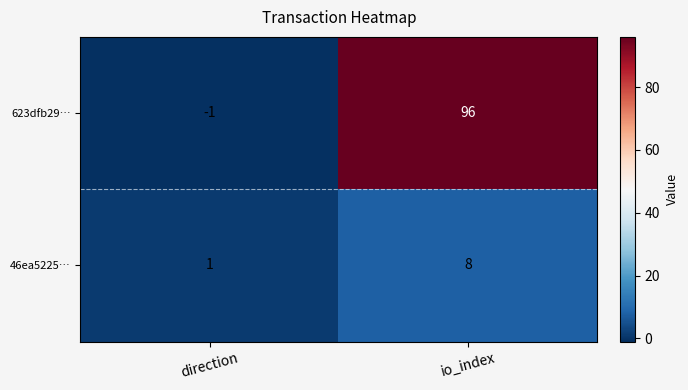

At which category is the sum across all series the highest?

io_index